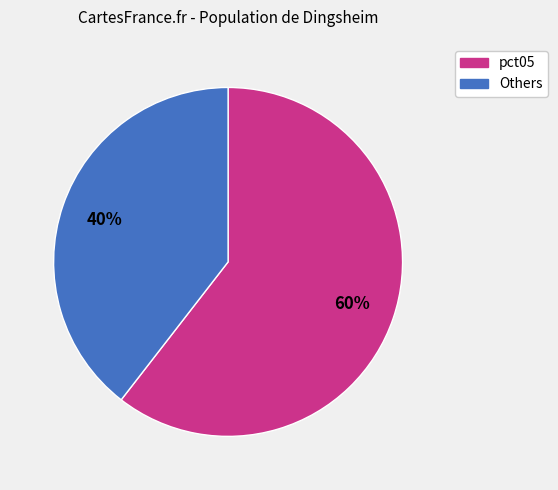

Does any single category account for the majority?

Yes